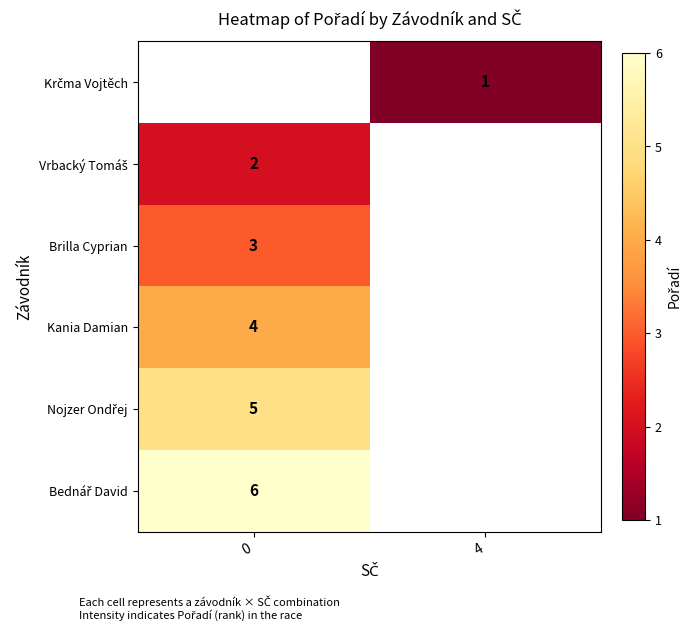

What is the greatest value displayed?

6.0